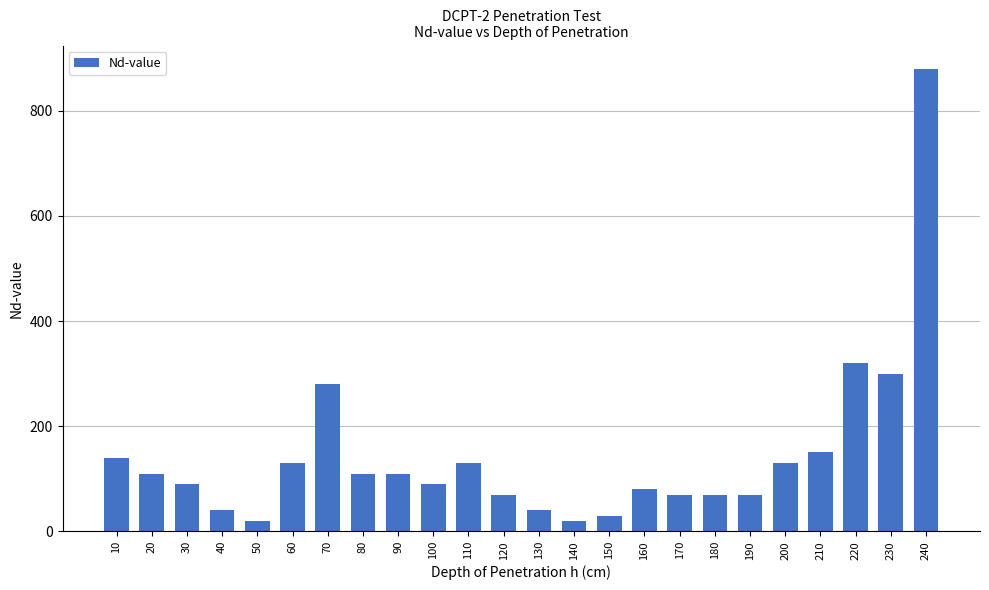

The chart shows a value of 532 at 220. True or false?

False